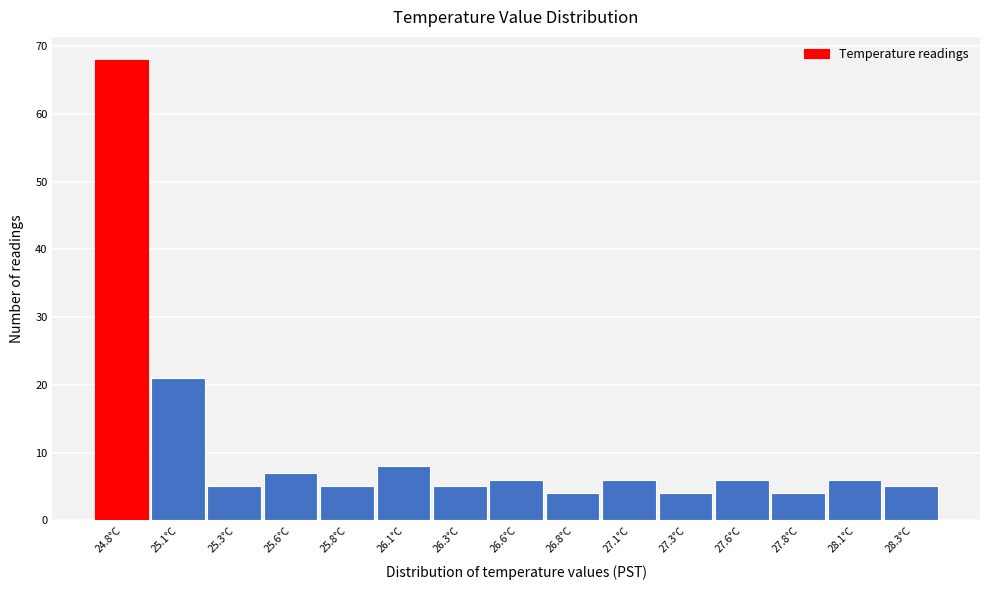

Reading left to right, what are all the values shown in this chart?

68	21	5	7	5	8	5	6	4	6	4	6	4	6	5